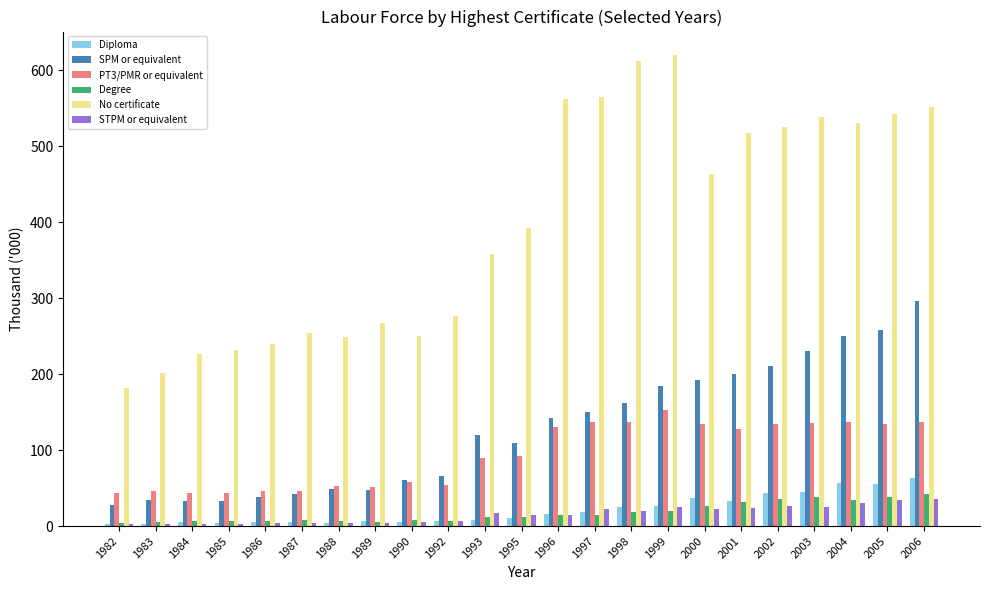

The value of SPM or equivalent at 2002 is 96.0. True or false?

False